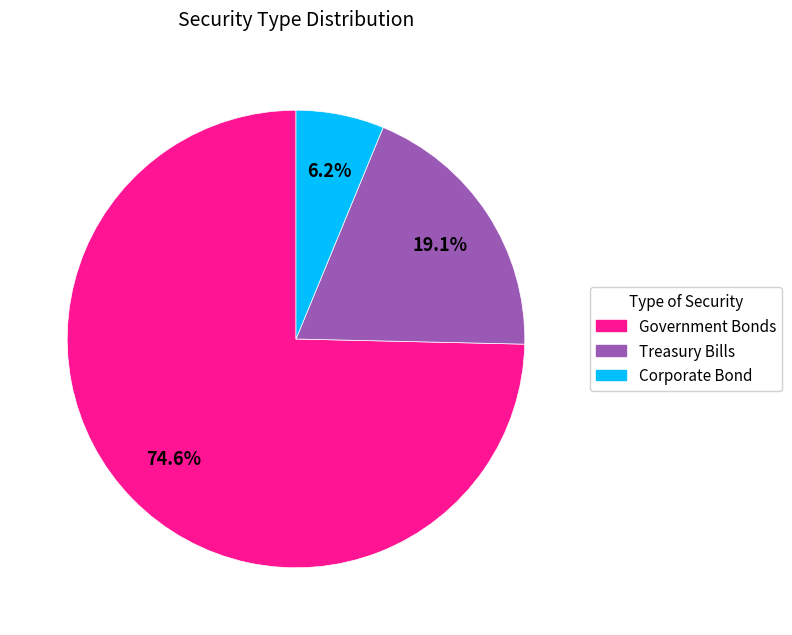

What is the ratio of the value at Corporate Bond to the value at Government Bonds?

0.1